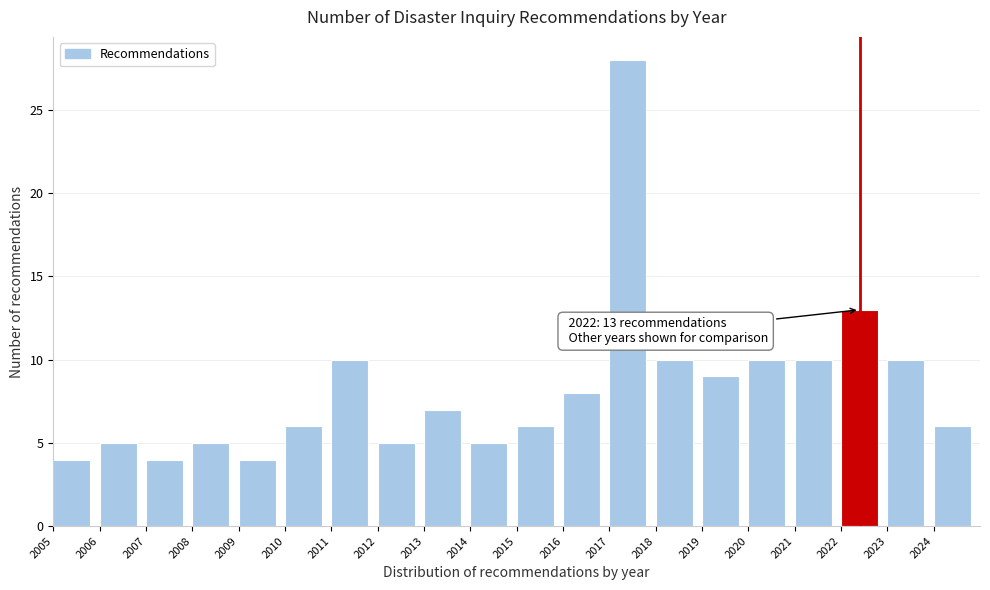

Which range on the x-axis has the tallest bar?

2017 to 2018